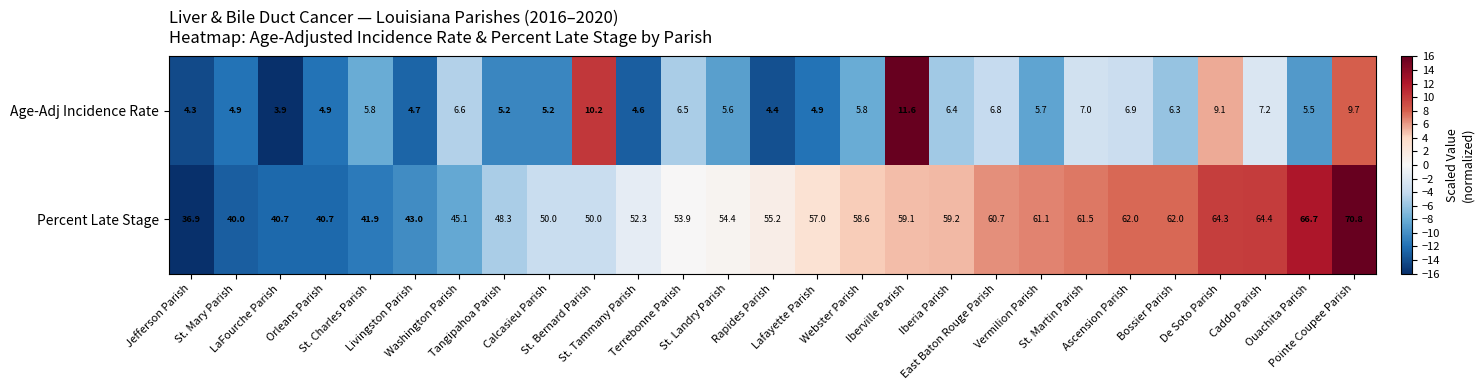

What is the average value of the Age-Adj Incidence Rate series?

6.3